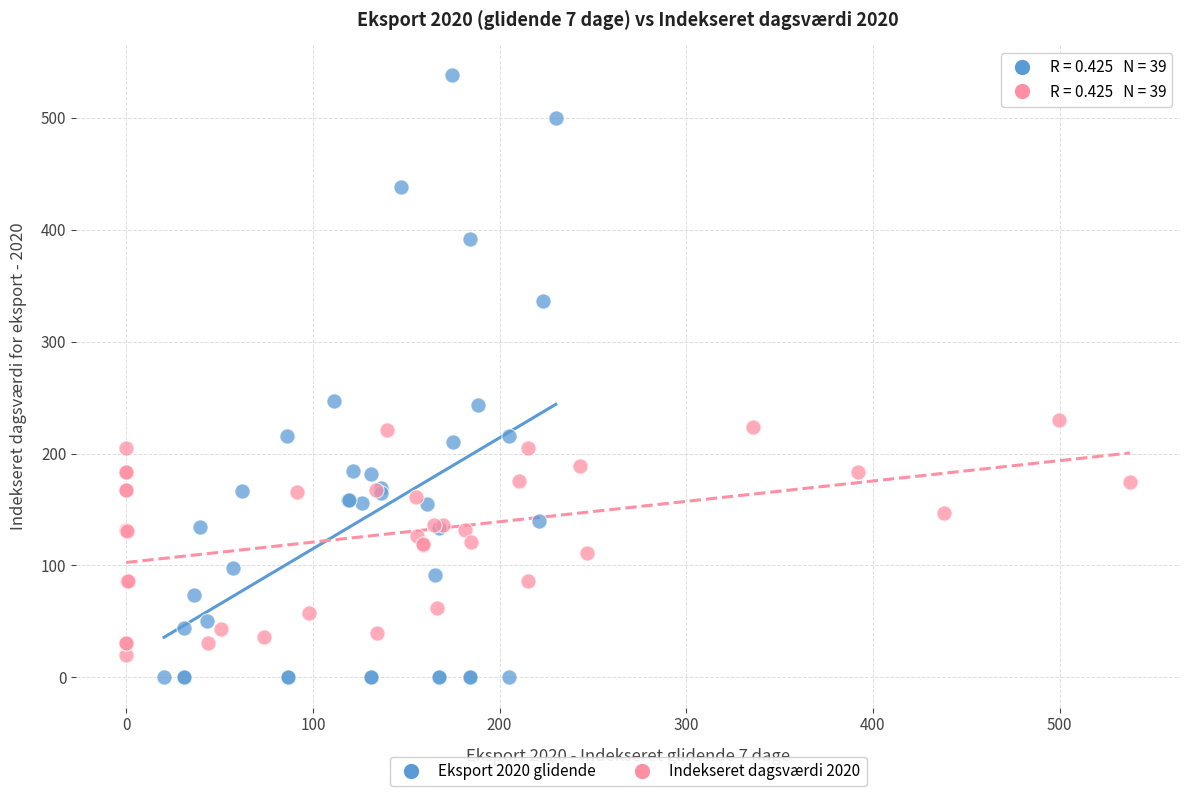

Which series reaches the maximum Y coordinate?

Eksport 2020 glidende